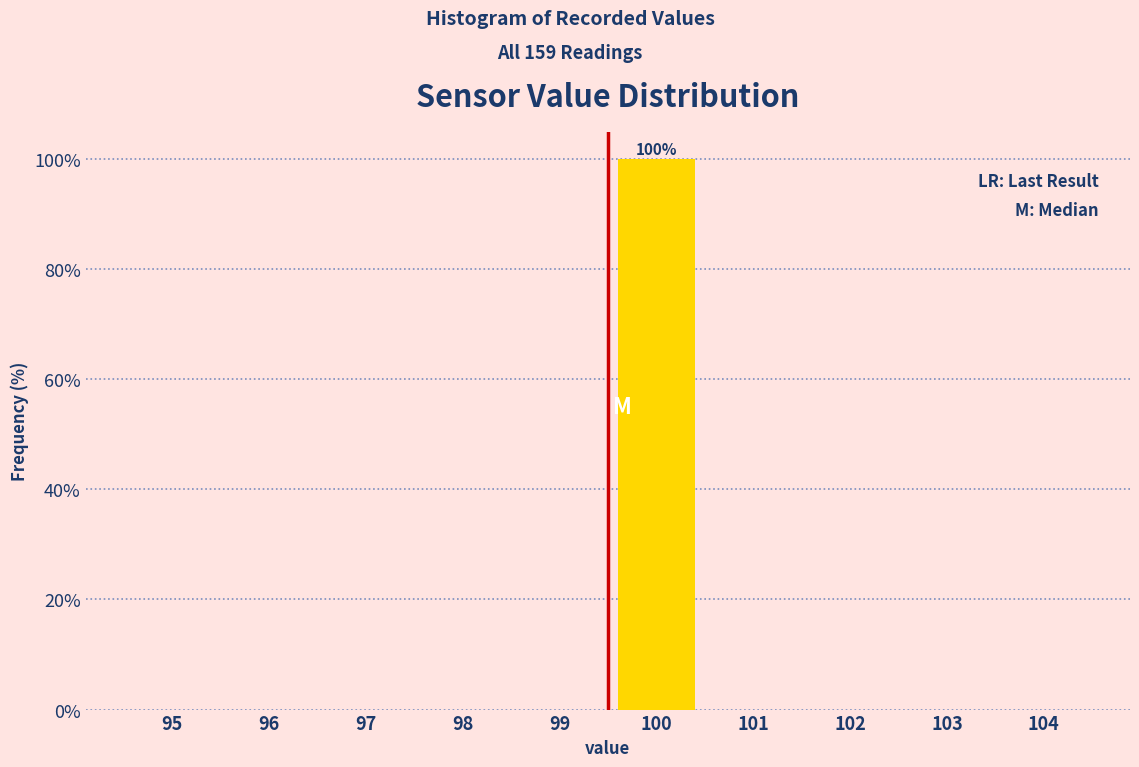

Reading left to right, list all the values displayed in this chart.

95=0	96=0	97=0	98=0	99=0	100=100	101=0	102=0	103=0	104=0